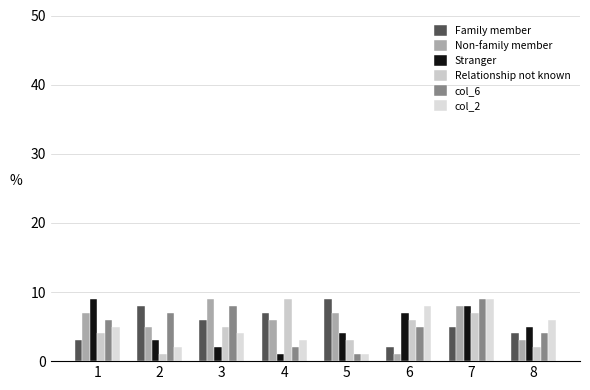

What is the maximum value for col_2?

9